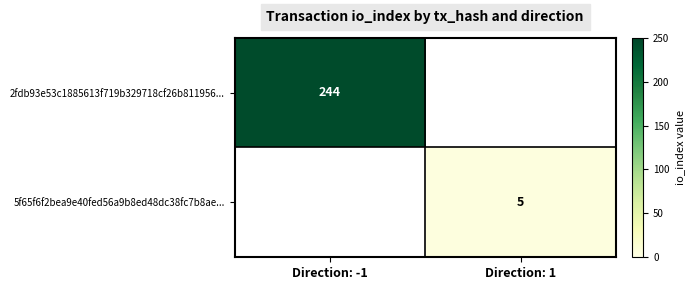

The value of 5f65f6f2bea9e40fed56a9b8ed48dc38fc7b8ae... at Direction: 1 is 5. True or false?

True